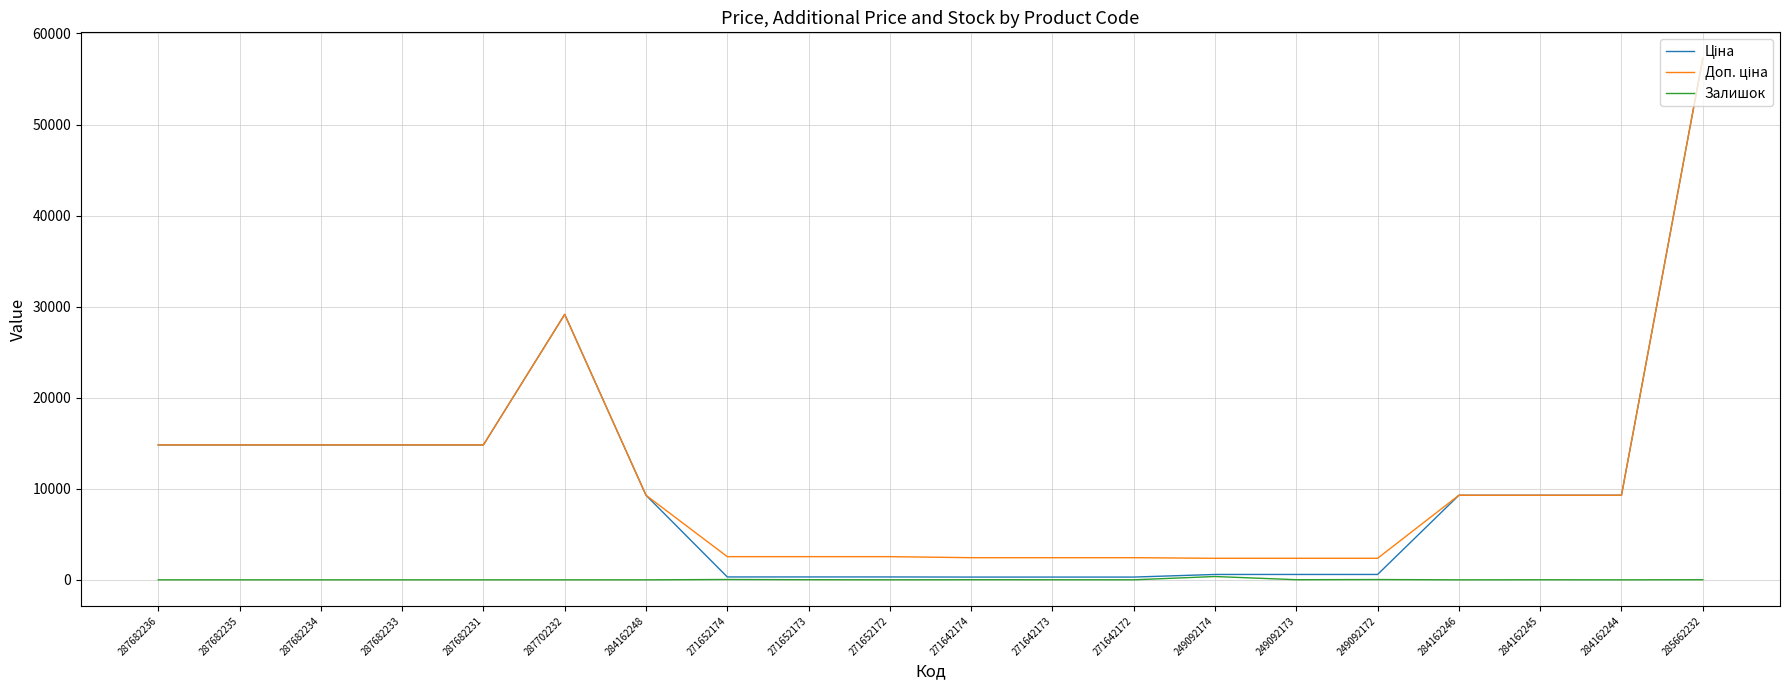

Does the chart have visible grid lines?

Yes